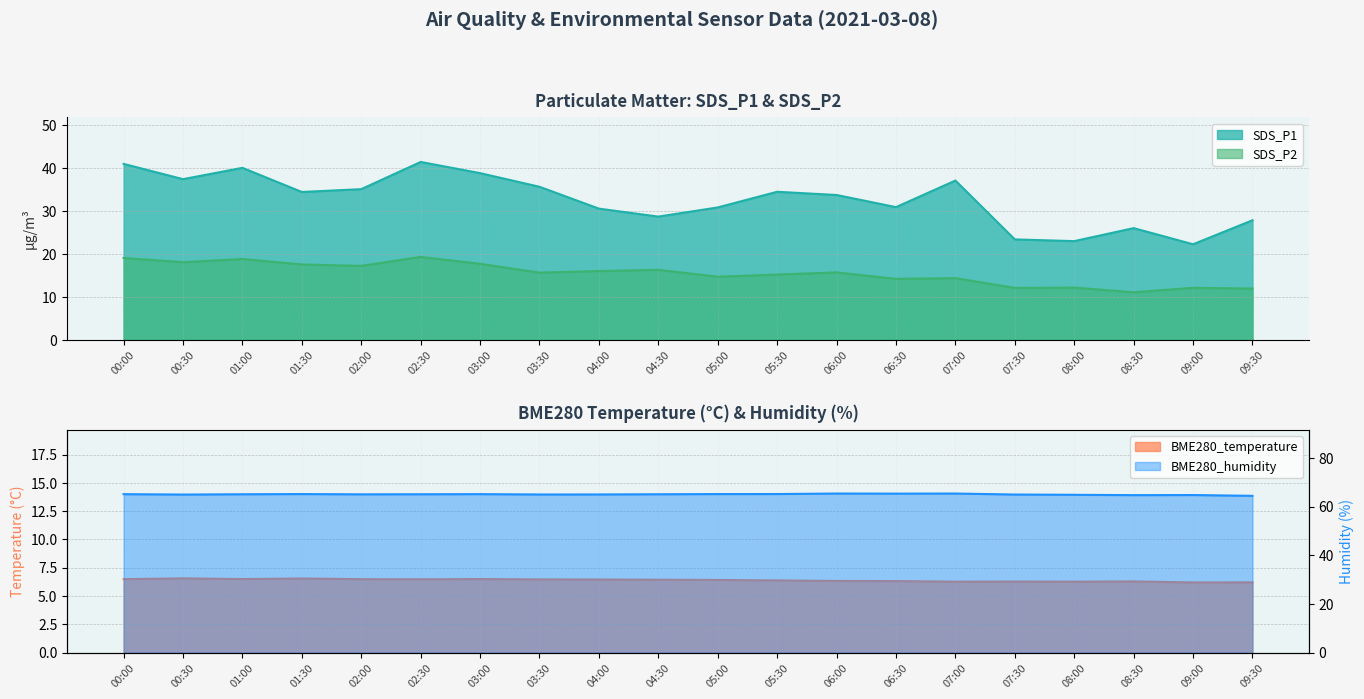

How many lines are shown in the chart?

4